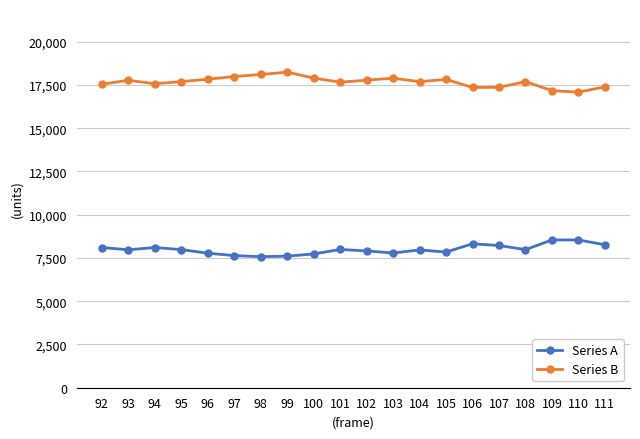

What is the smallest value displayed?

7577